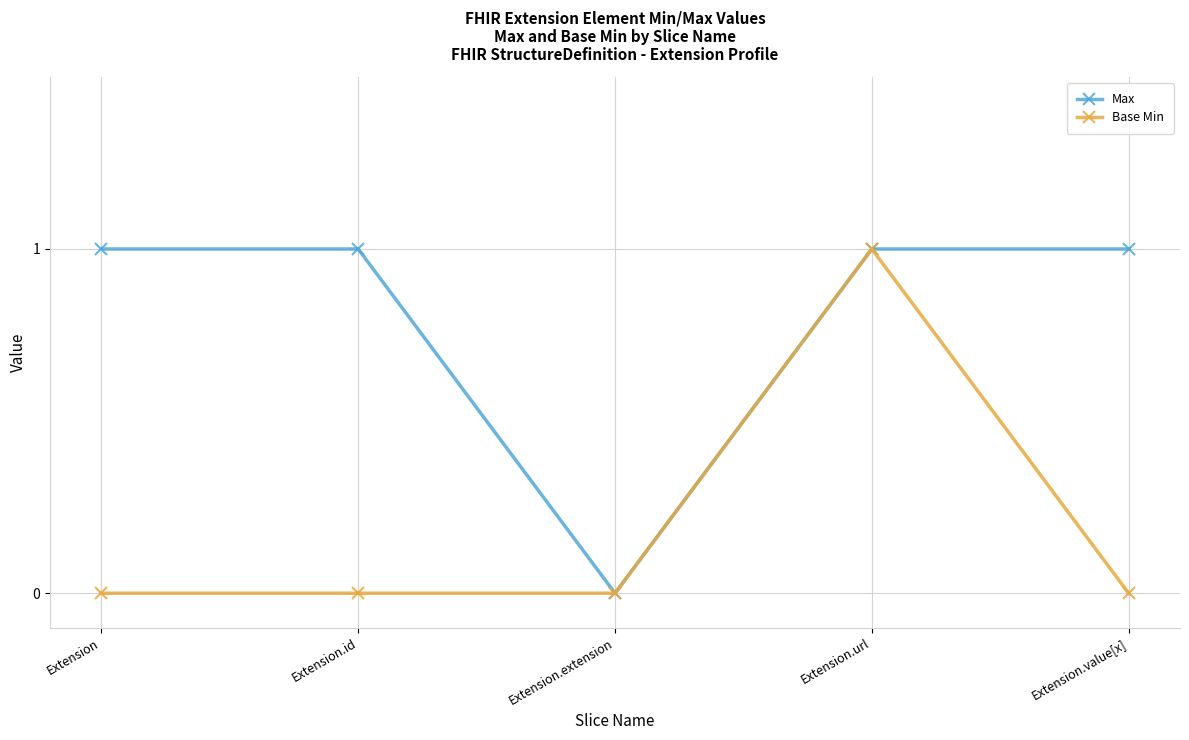

Between Extension and Extension.url, which series saw the biggest shift?

Base Min